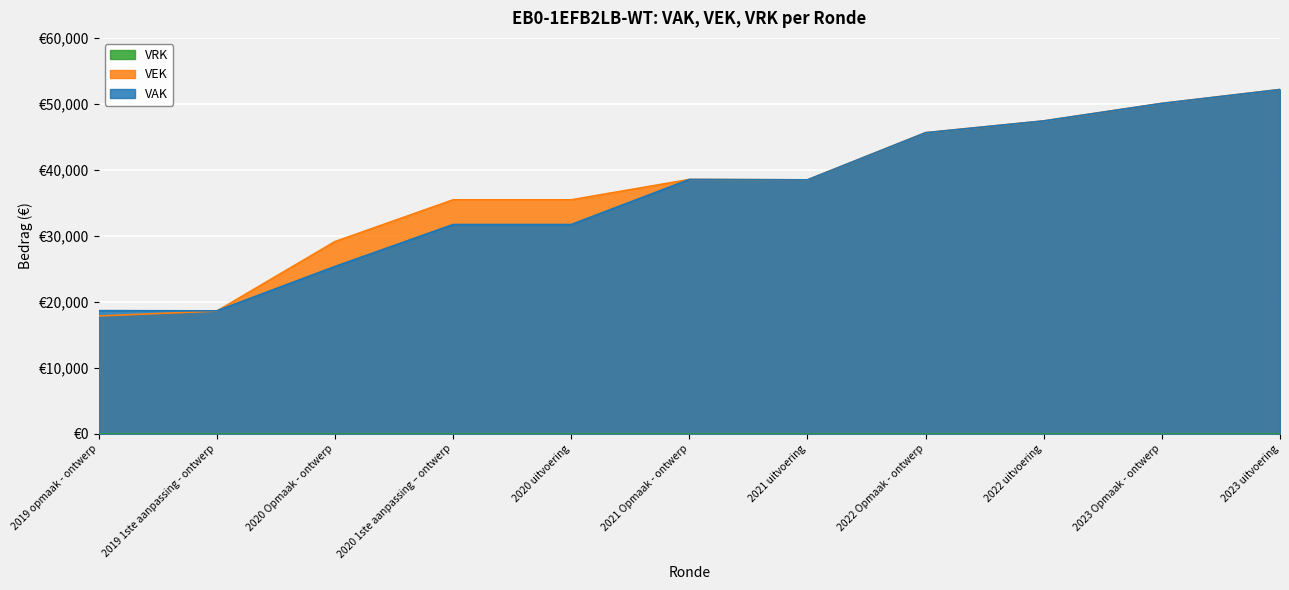

Where is VEK nearest to the value 35020?

2020 1ste aanpassing – ontwerp